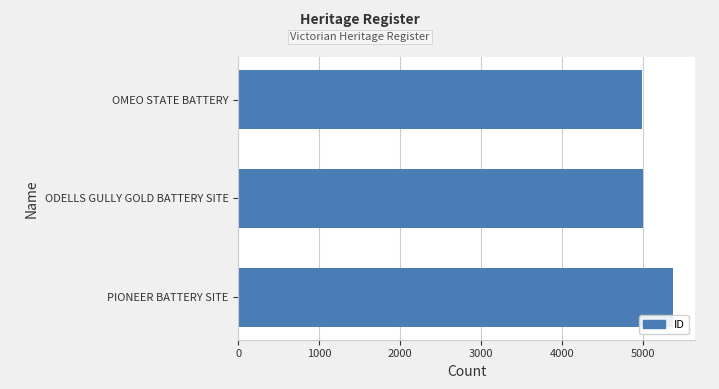

Which has a higher value, ODELLS GULLY GOLD BATTERY SITE or PIONEER BATTERY SITE?

PIONEER BATTERY SITE